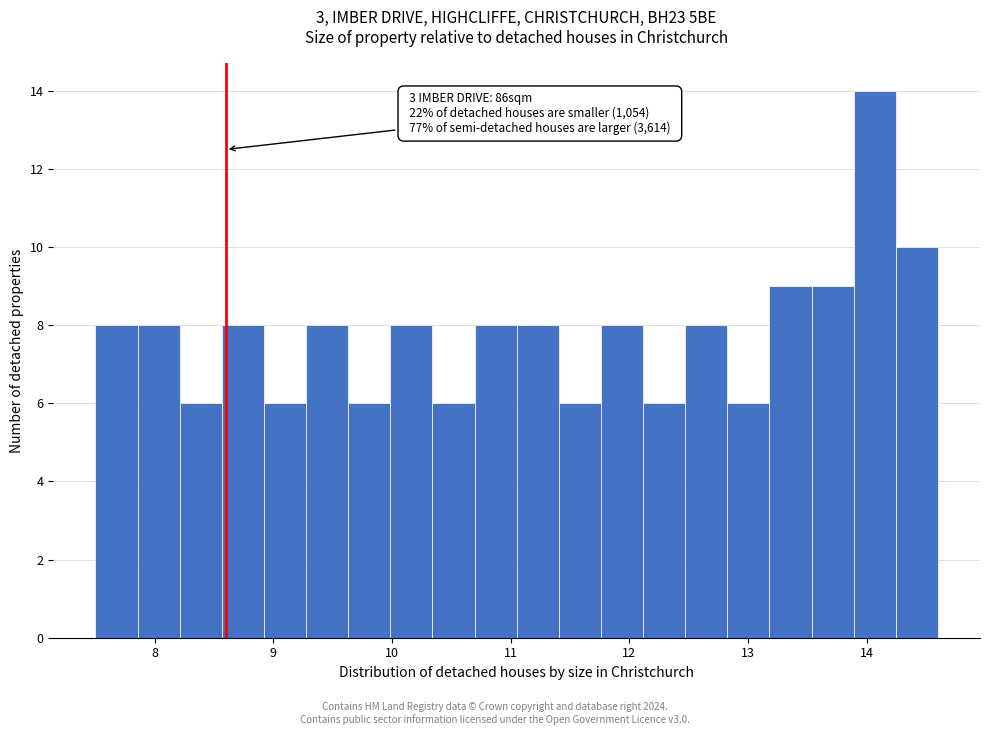

Around what value on the x-axis is the tallest bar? Give the approximate position of its centre, as read against the axis.

14.1